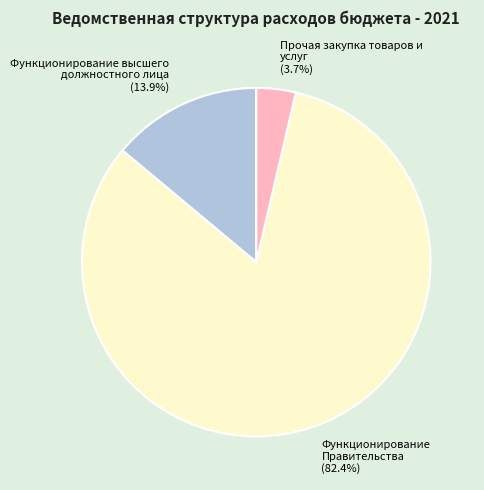

Rank the categories by value from highest to lowest.

Функционирование Правительства (82.4%), Функционирование высшего должностного лица (13.9%), Прочая закупка товаров и услуг (3.7%)